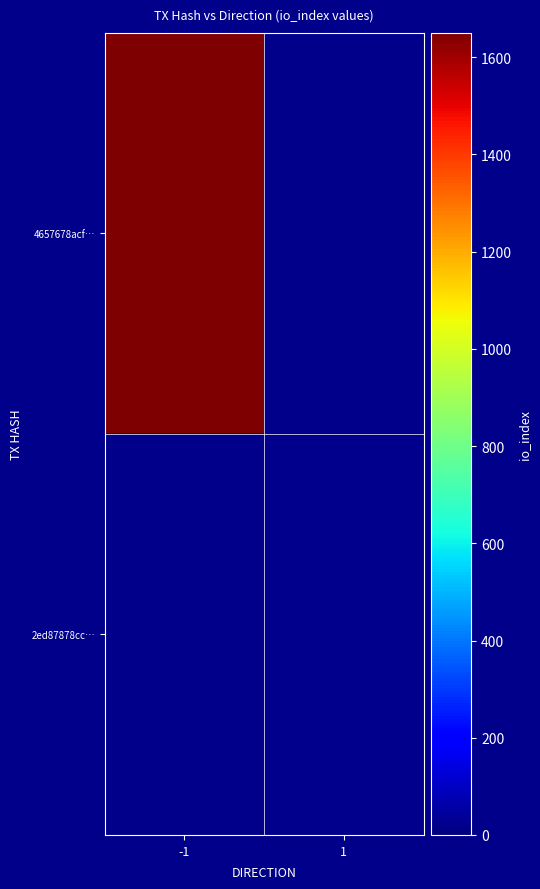

How many distinct data groups are displayed?

2